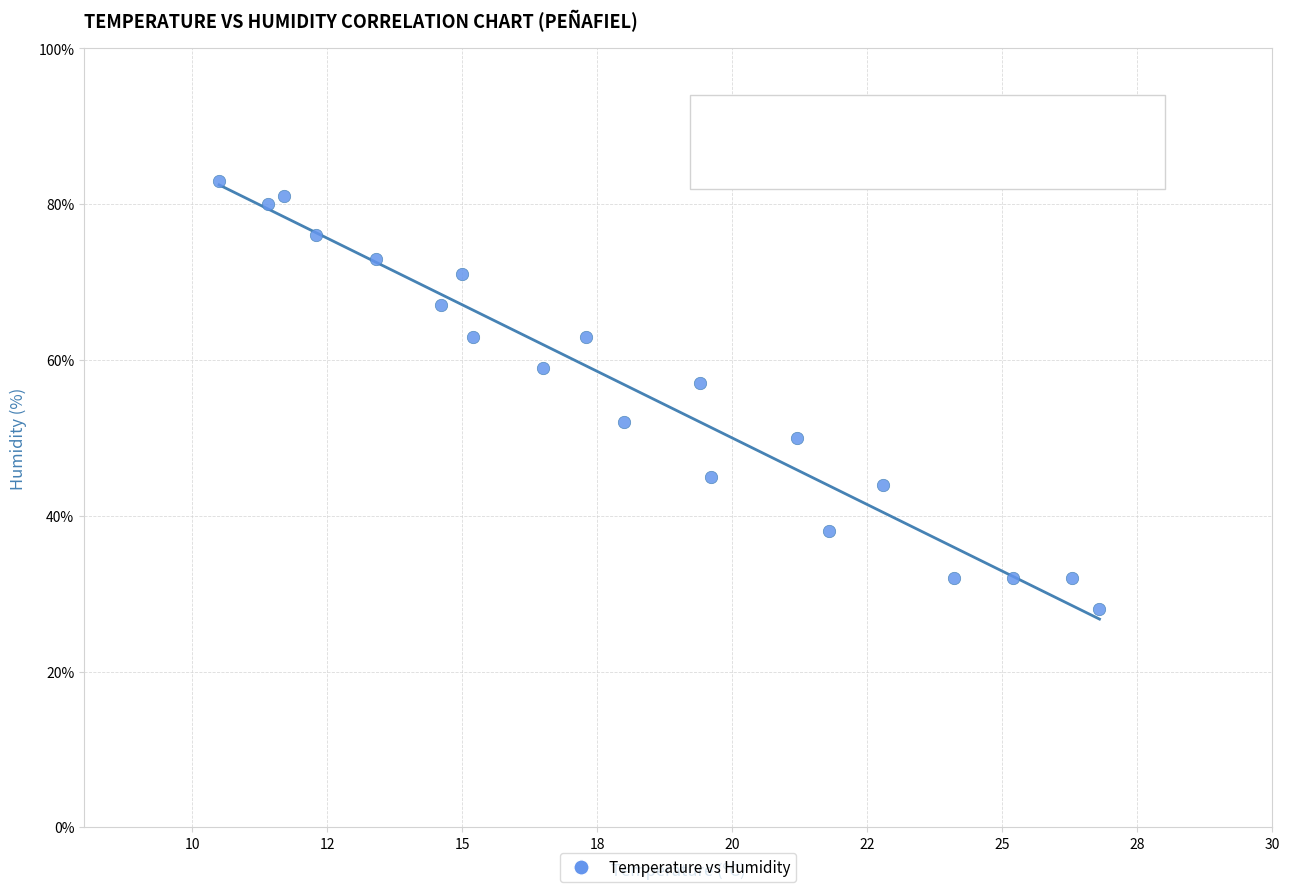

What is the range of Y values (max minus min)?

55